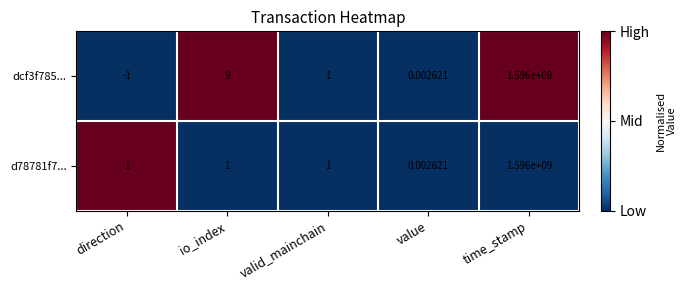

Is the value of dcf3f785... at io_index greater than the value of d78781f7... at time_stamp?

No